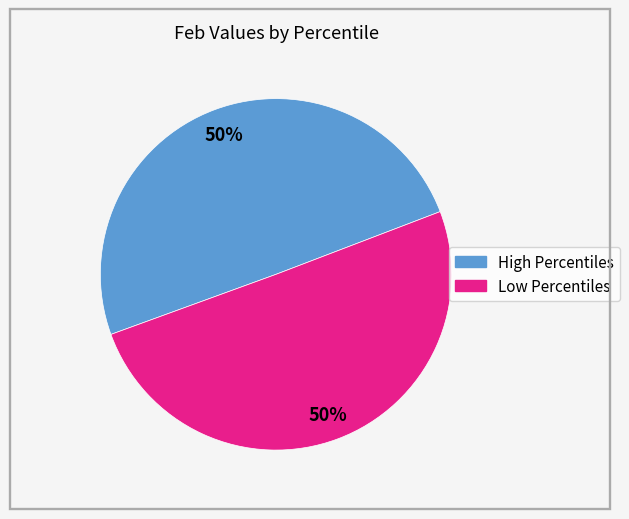

To the nearest percent, what is the average slice percentage?

50%